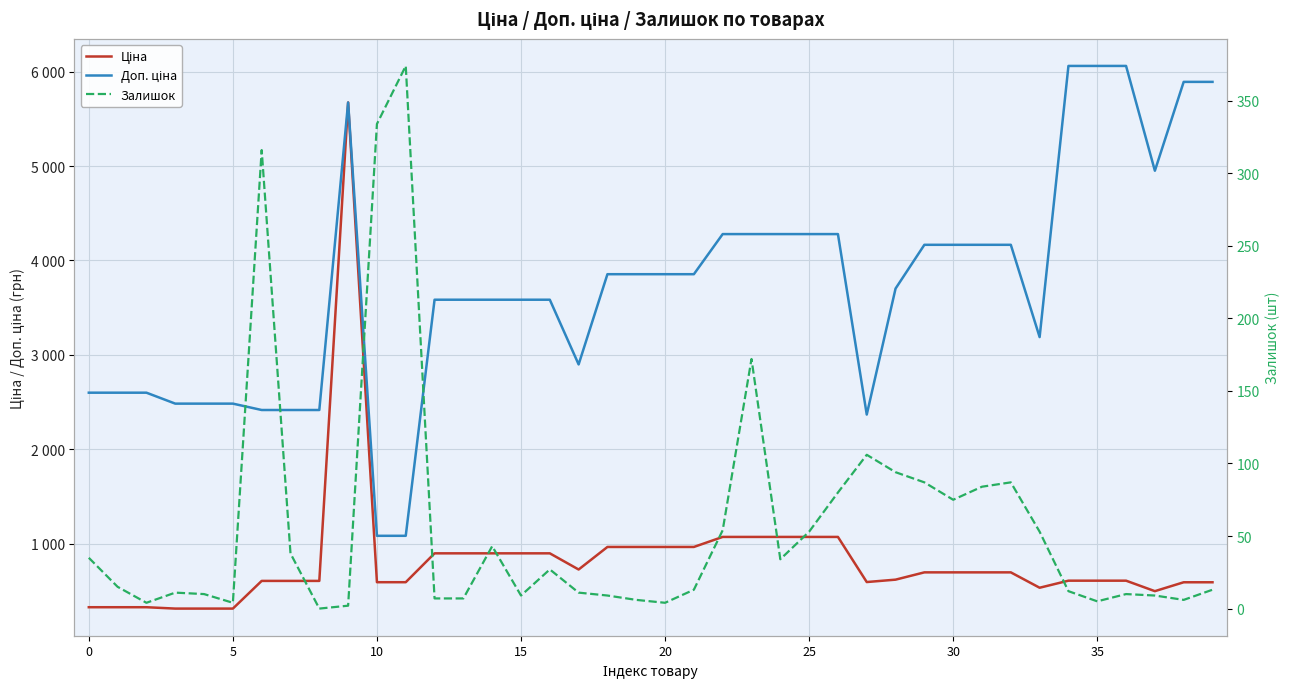

How many lines are shown in the chart?

3